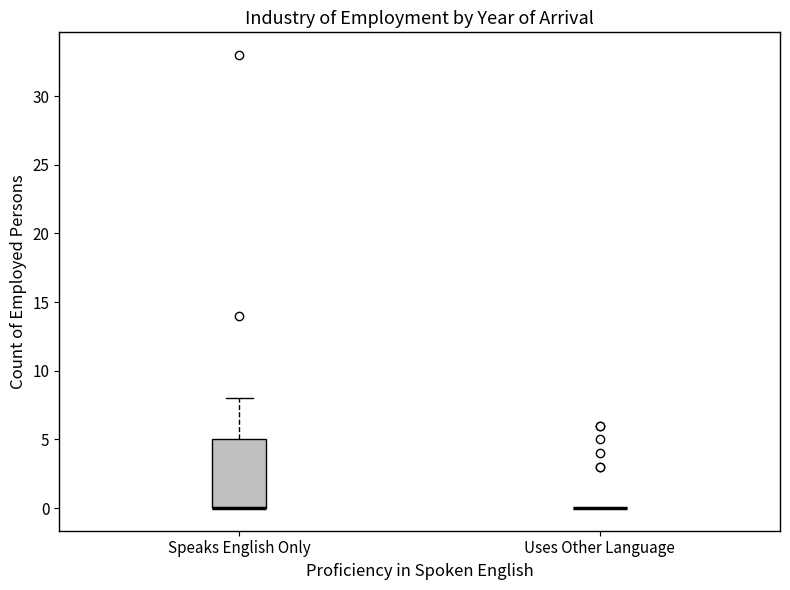

Reading left to right, read every box against the y-axis: the position of its median line, the range the box covers, and the ends of its whiskers. The values are not printed on the chart, so give them approximately, as read against the axis.

Speaks English Only: median 0 (drawn on the box's lower edge), box 0 to 5, whiskers 0 to 8
Uses Other Language: box collapsed to a line at 0, whiskers 0 to 0